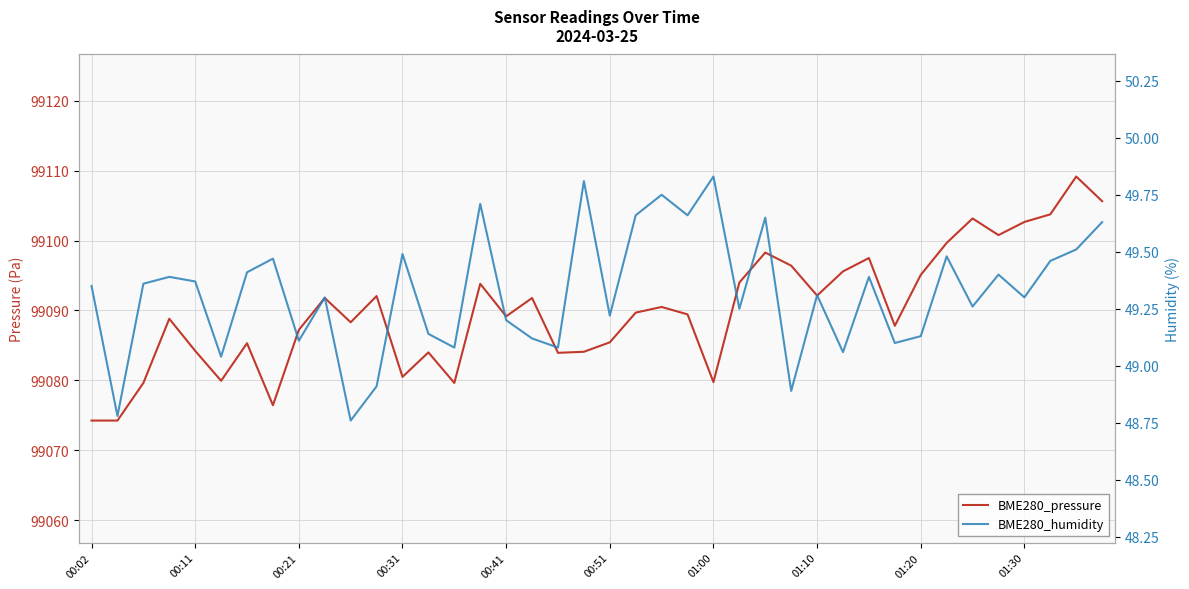

Which series changed the most between 37 and 38?

BME280_pressure